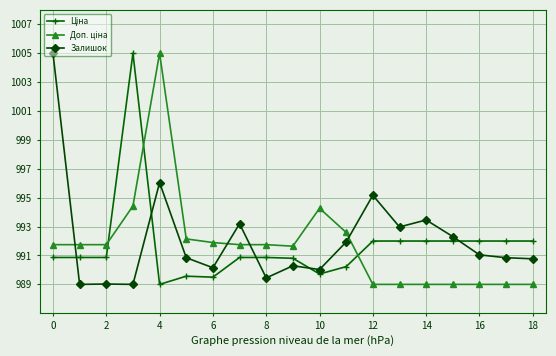

At how many categories does at least one series exceed 998?

3